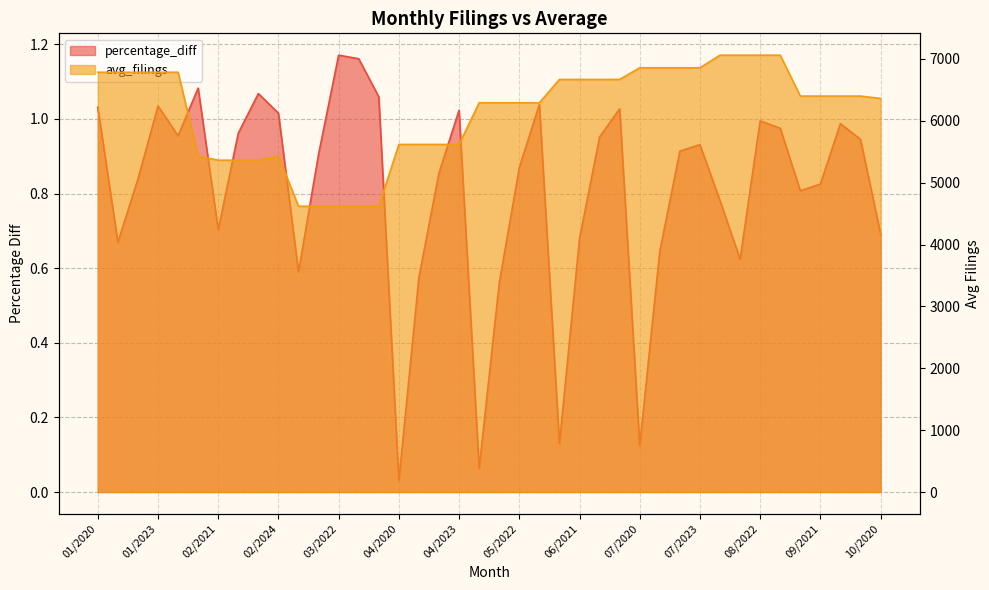

Does the chart have visible grid lines?

Yes